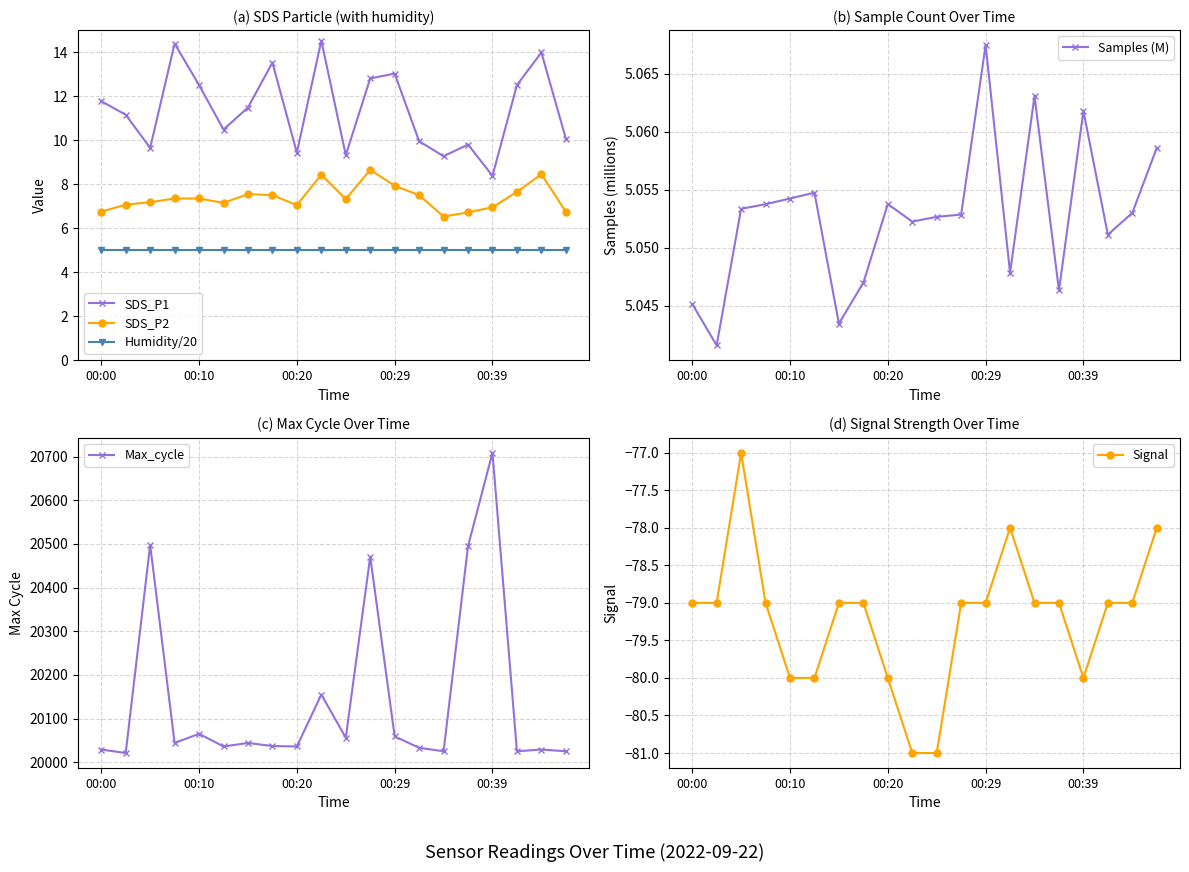

List the series in order of their peak value, lowest first.

Signal, Humidity/20, Samples (M), SDS_P2, SDS_P1, Max_cycle